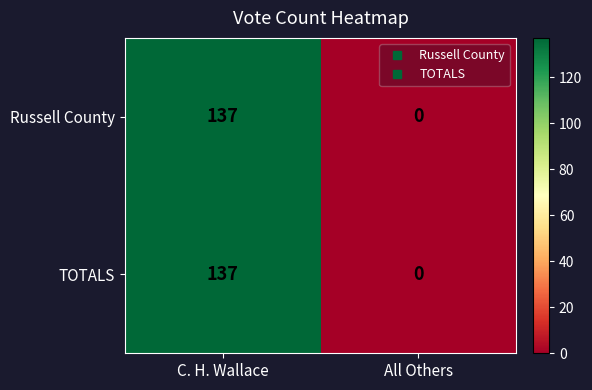

True or false: TOTALS has a value of 137 at C. H. Wallace.

True